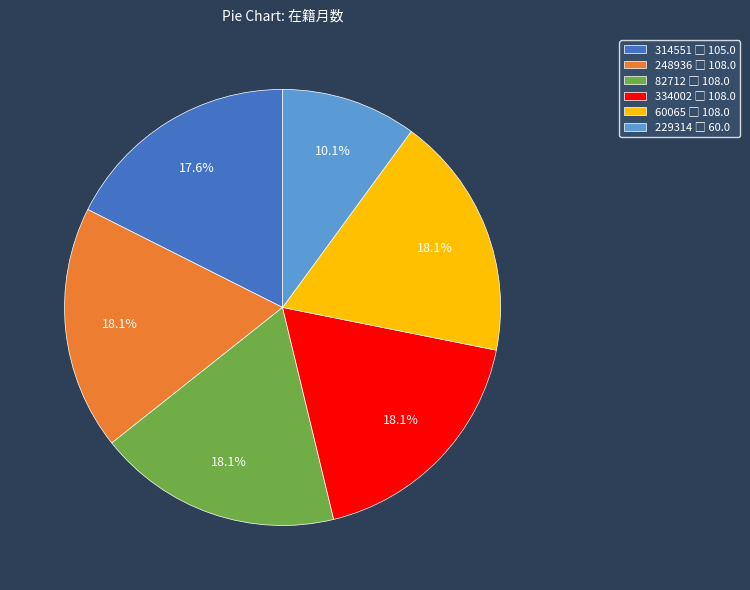

The 314551 slice represents 28% of the pie. True or false?

False